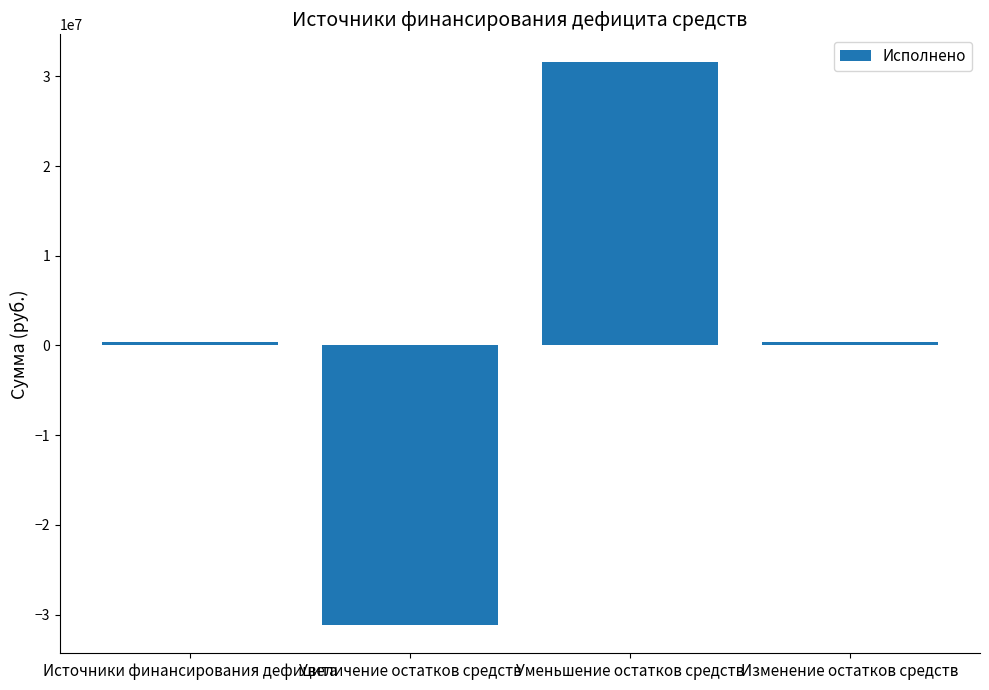

Reading left to right, extract all data points from this chart.

Источники финансирования дефицита=360049.6	Увеличение остатков средств=-31185158.3	Уменьшение остатков средств=31545207.9	Изменение остатков средств=360049.6